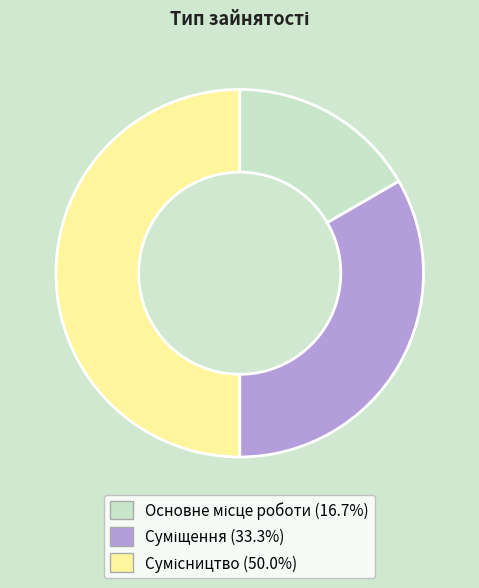

To the nearest percent, what percentage of the pie is Суміщення?

33%